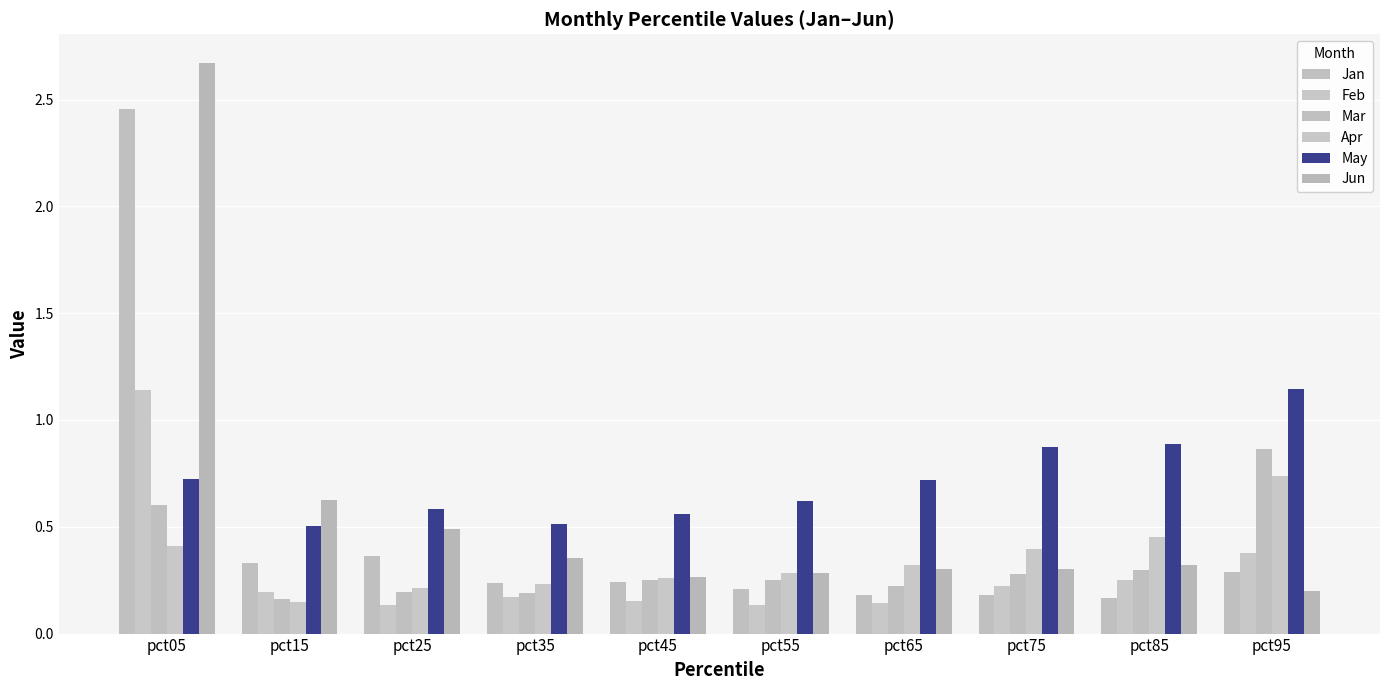

List the series in order of their peak value, highest first.

Jun, Jan, May, Feb, Mar, Apr